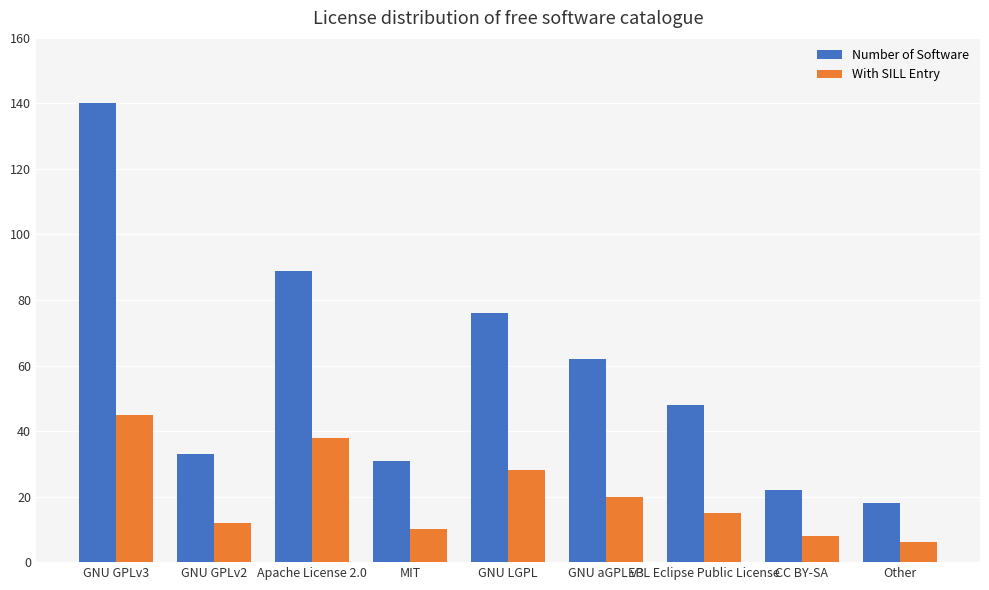

What is the label of the 2nd bar from the right?

CC BY-SA